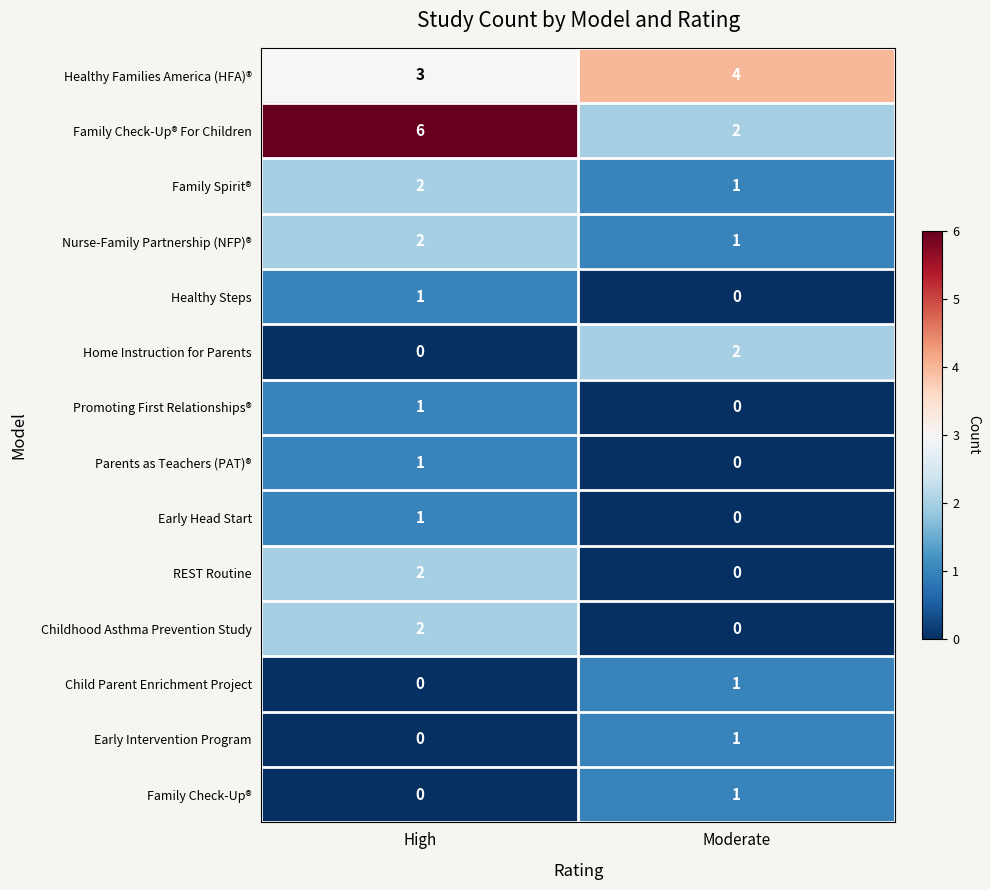

What is the total value across all series at Moderate?

13